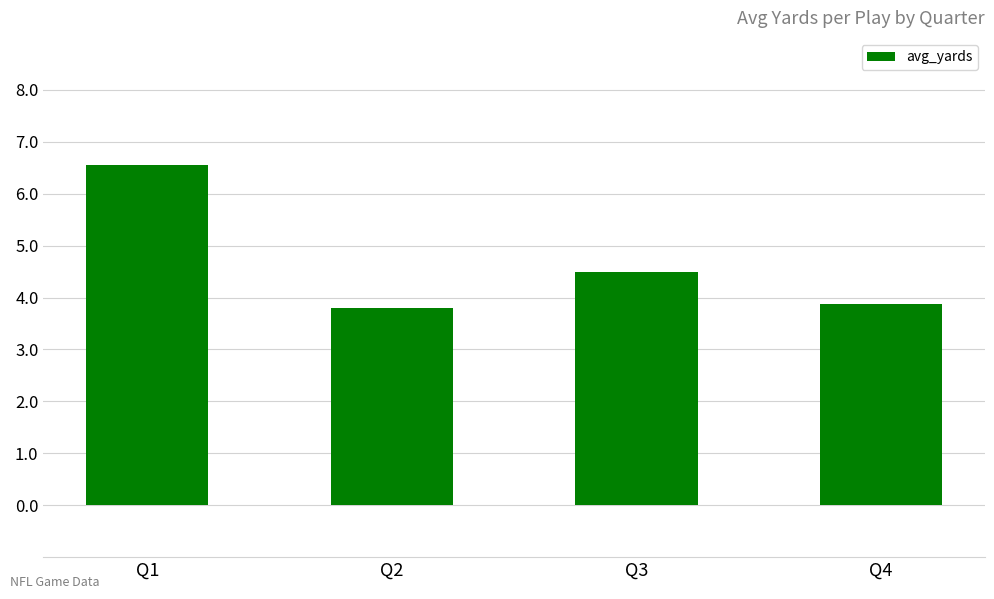

How many values are between 3 and 6?

3